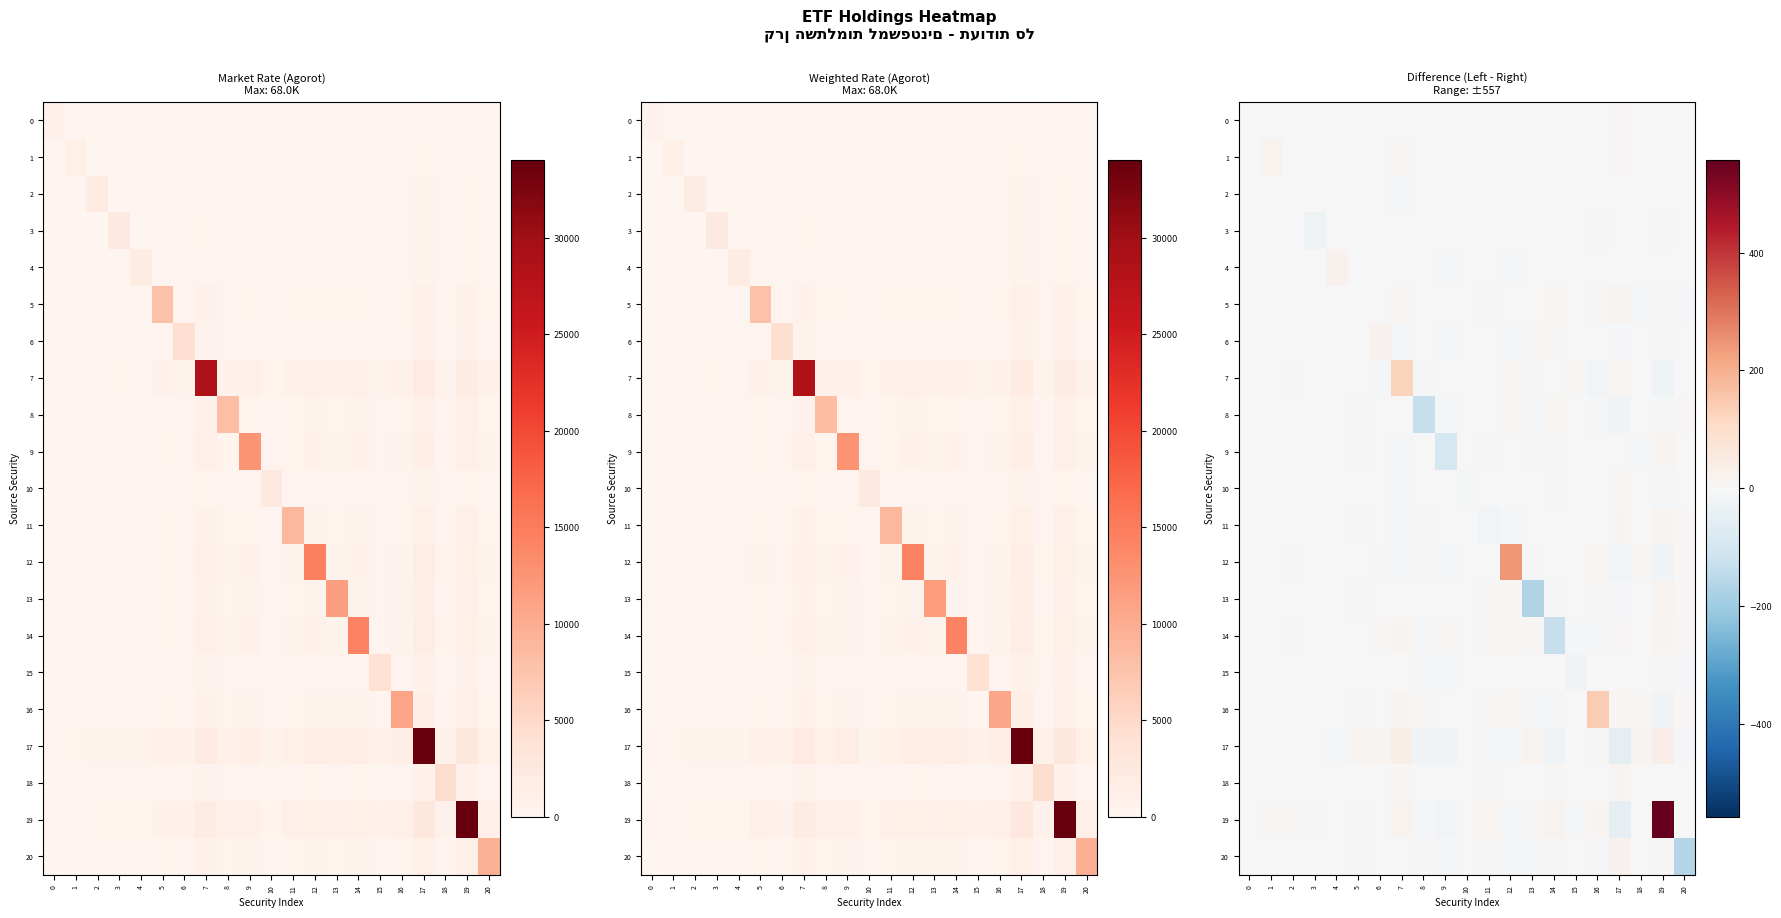

What is the difference between the maximum and minimum values in the 0 series?

8.9